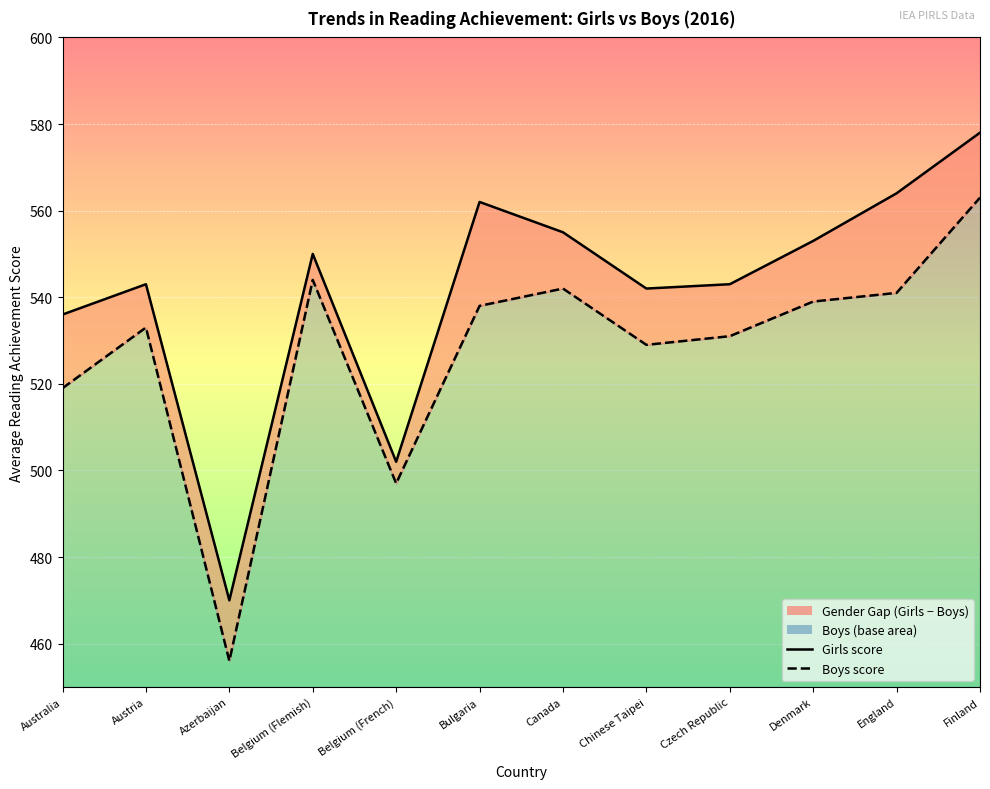

At which category does the chart reach its minimum across all series?

Azerbaijan